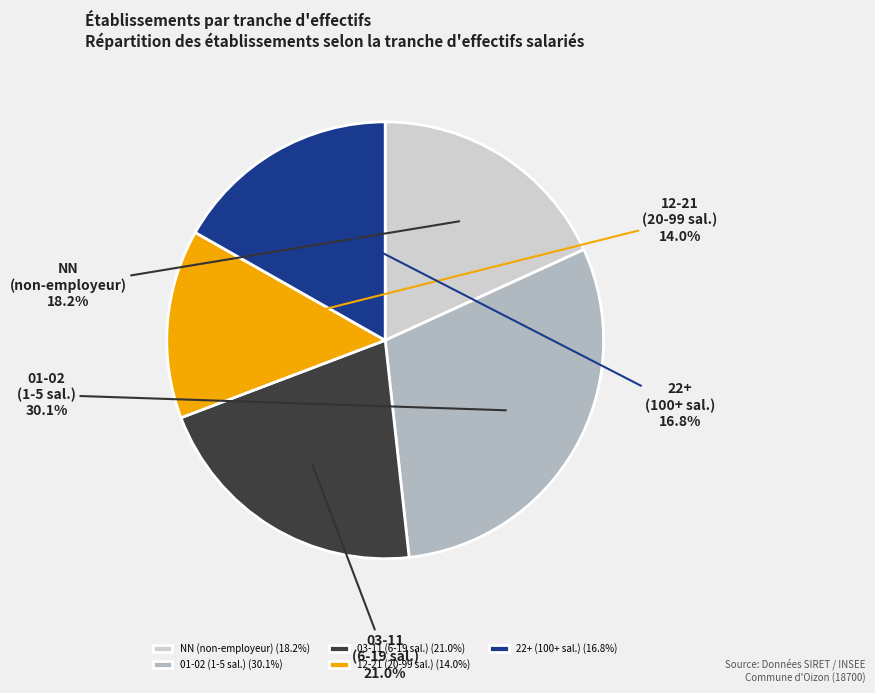

Does any single category account for the majority?

No